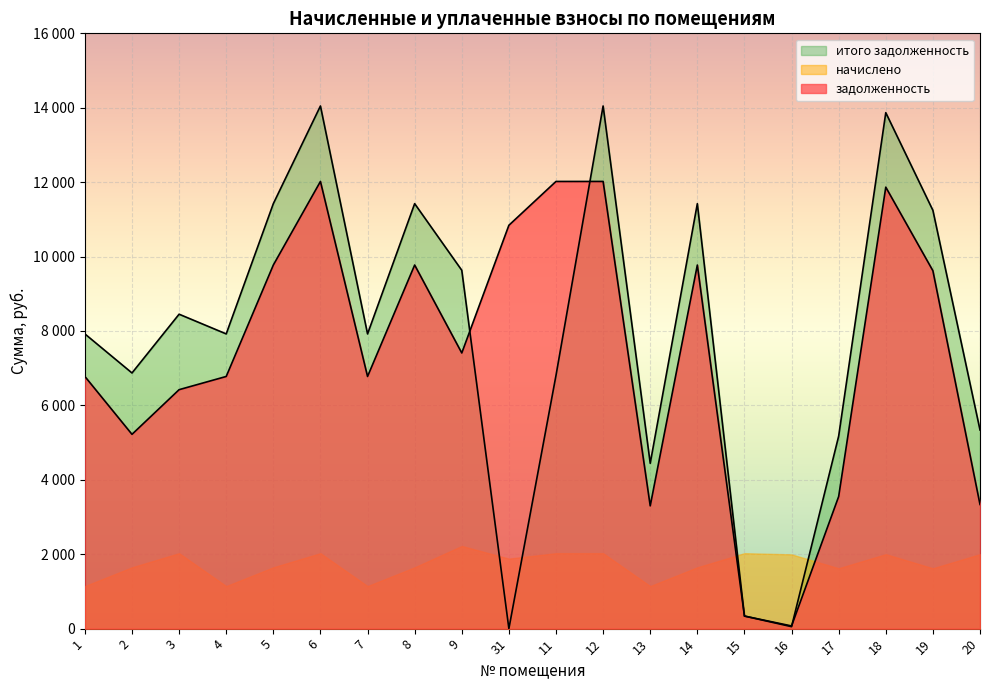

Which category has the lowest value across all series?

31